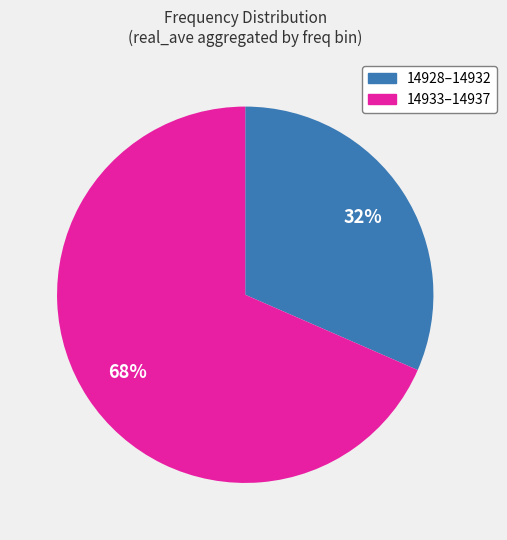

To the nearest percent, what is the average slice percentage?

50%